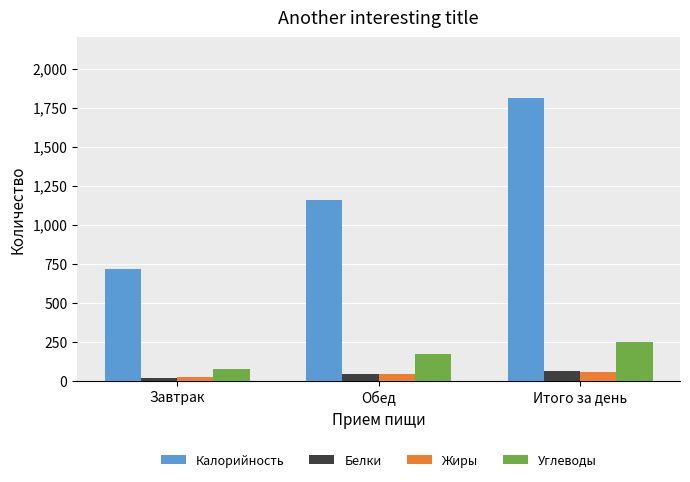

Reading left to right, what are all the values shown in this chart?

Калорийность: 719	1160	1812
Белки: 20	43	63
Жиры: 28	43	56
Углеводы: 77	170	247